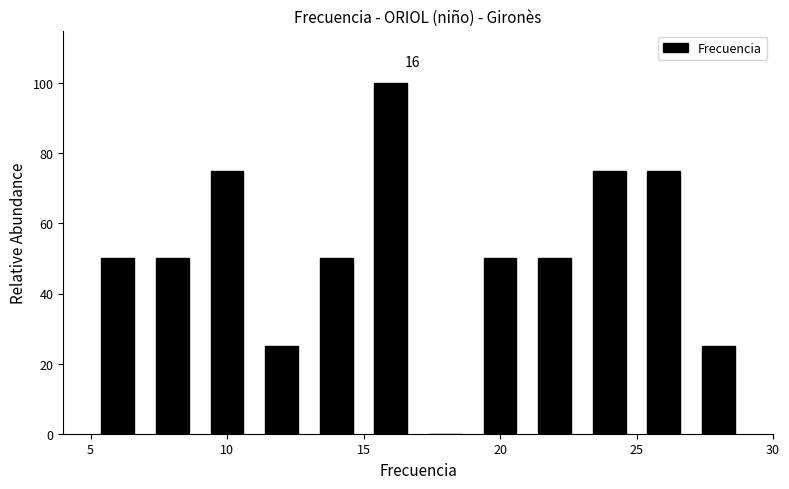

Which range on the x-axis has the tallest bar?

15 to 17